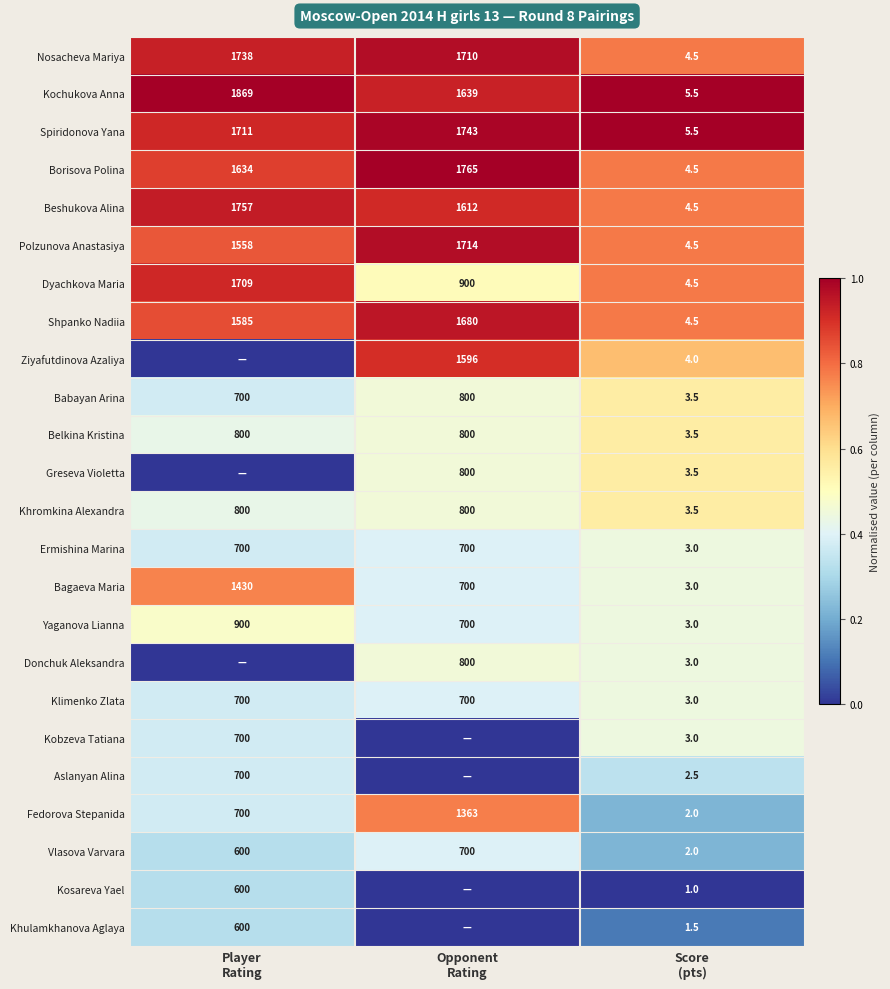

What is the difference between the second highest and minimum values in the Belkina Kristina series?

796.5